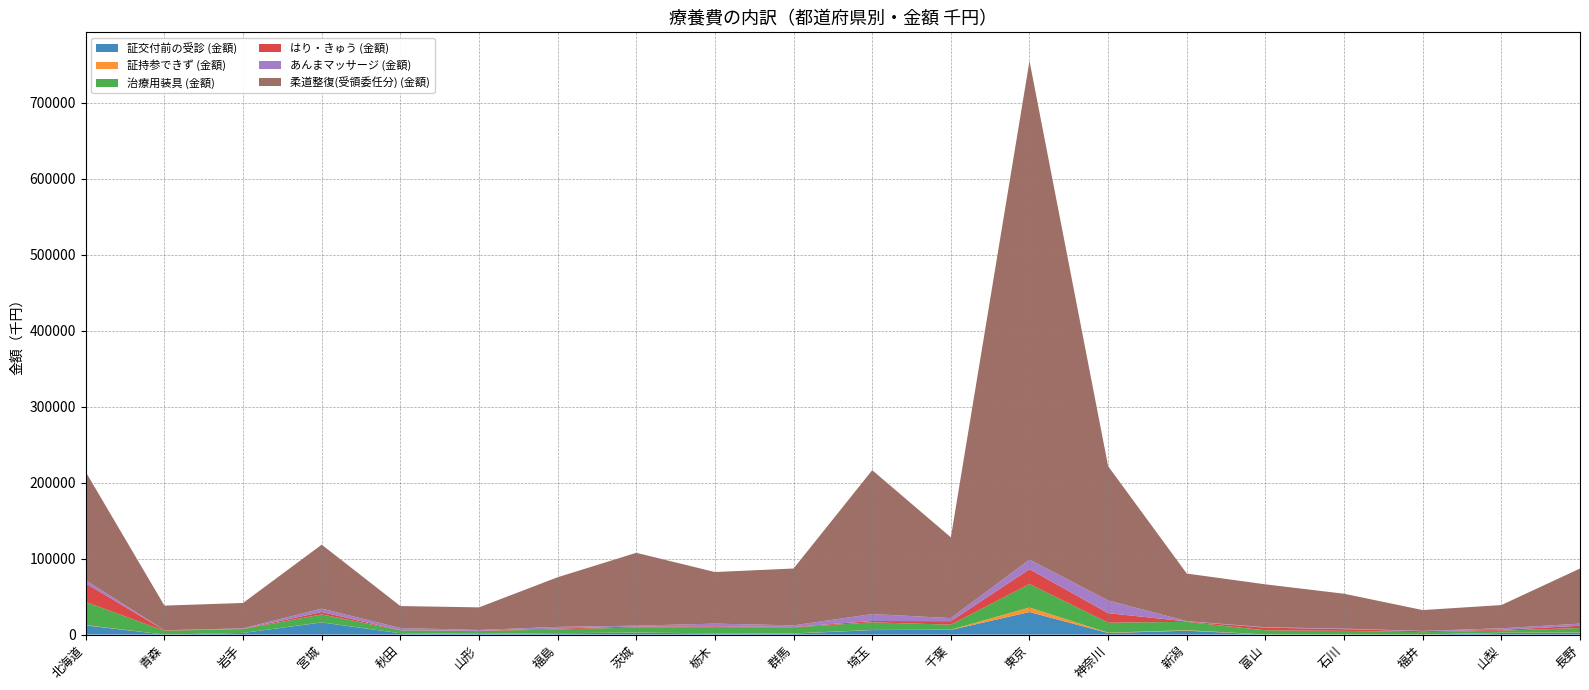

Reading left to right, list all the values displayed in this chart.

証交付前の受診 (金額): 北海道=12042.1	青森=38.1	岩手=2156.1	宮城=15963.7	秋田=1715.8	山形=797.4	福島=1686.0	茨城=2449.7	栃木=1499.8	群馬=1341.7	埼玉=5937.7	千葉=6104.7	東京=29665.7	神奈川=2047.4	新潟=5067.1	富山=63.8	石川=57.6	福井=132.1	山梨=2046.8	長野=2398.5
証持参できず (金額): 北海道=488.3	青森=6.7	岩手=36.3	宮城=180.0	秋田=38.0	山形=276.3	福島=127.5	茨城=243.7	栃木=132.0	群馬=227.0	埼玉=168.4	千葉=336.3	東京=5987.4	神奈川=466.8	新潟=705.4	富山=68.1	石川=64.2	福井=71.8	山梨=368.7	長野=302.7
治療用装具 (金額): 北海道=30438.0	青森=4953.6	岩手=5003.4	宮城=10419.2	秋田=3717.0	山形=3478.9	福島=4966.2	茨城=6685.6	栃木=7371.7	群馬=7888.4	埼玉=10003.9	千葉=6580.7	東京=30933.2	神奈川=13198.5	新潟=10944.5	富山=5467.3	石川=4738.4	福井=2941.4	山梨=2721.5	長野=5951.7
はり・きゅう (金額): 北海道=24350.2	青森=572.1	岩手=211.2	宮城=3152.8	秋田=276.2	山形=487.0	福島=1109.6	茨城=1248.6	栃木=1833.4	群馬=567.4	埼玉=1760.4	千葉=4579.4	東京=19476.9	神奈川=12483.9	新潟=578.6	富山=3514.0	石川=2268.6	福井=1262.7	山梨=1064.5	長野=2964.5
あんまマッサージ (金額): 北海道=4213.4	青森=129.4	岩手=776.0	宮城=4454.1	秋田=2868.7	山形=1016.8	福島=2258.4	茨城=1080.7	栃木=3574.7	群馬=2082.5	埼玉=9136.3	千葉=4068.4	東京=12629.9	神奈川=16751.2	新潟=432.6	富山=533.7	石川=660.2	福井=436.6	山梨=2044.4	長野=2810.3
柔道整復(受領委任分) (金額): 北海道=142477.9	青森=32417.4	岩手=33417.4	宮城=84173.2	秋田=28925.1	山形=29743.2	福島=65305.7	茨城=95928.8	栃木=67895.9	群馬=74854.9	埼玉=189396.3	千葉=106326.3	東京=656280.5	神奈川=176670.1	新潟=62592.0	富山=56468.0	石川=45963.7	福井=27415.9	山梨=30588.0	長野=72516.6